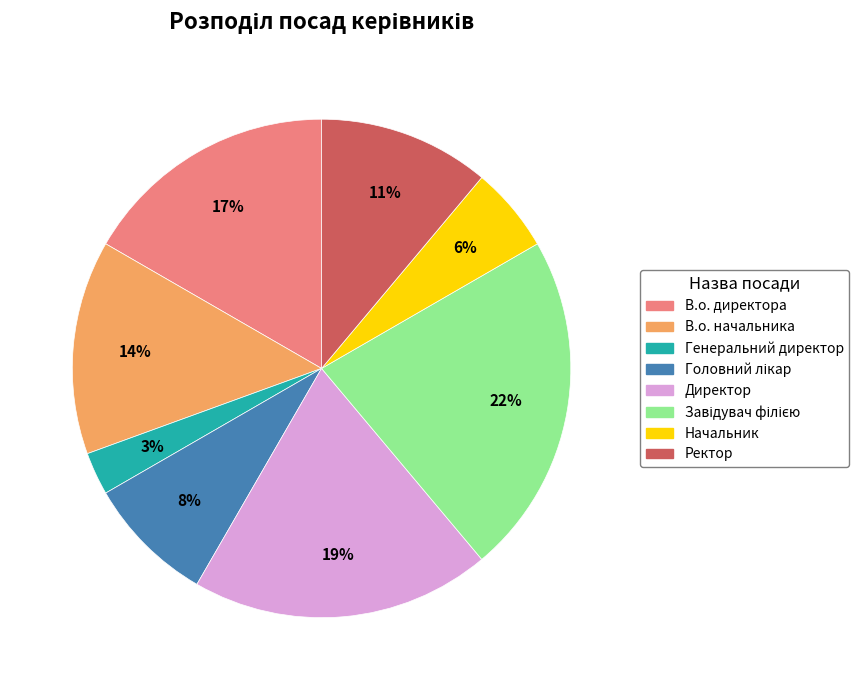

To the nearest percent, what portion does В.о. директора represent?

17%